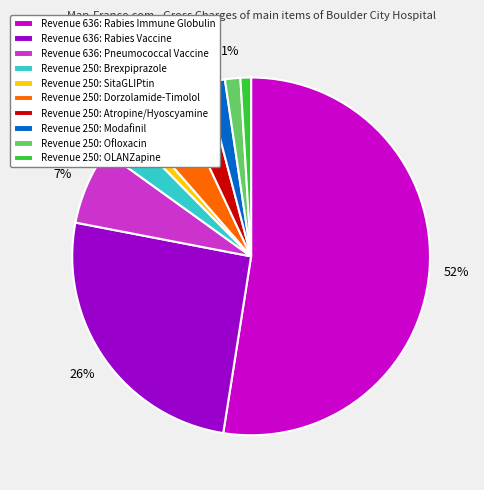

Between Revenue 636: Rabies Immune Globulin and Revenue 250: OLANZapine, which is larger?

Revenue 636: Rabies Immune Globulin